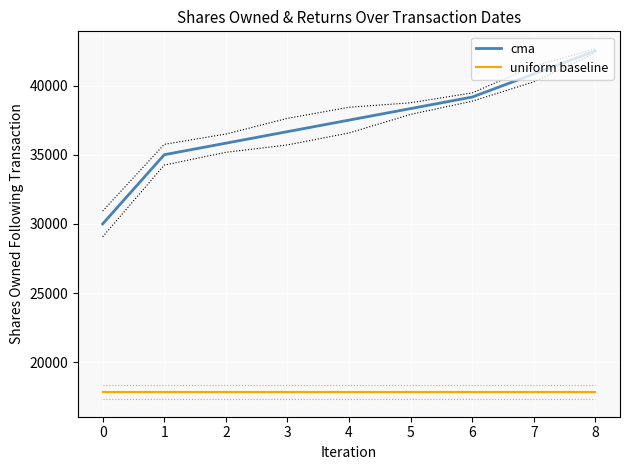

True or false: uniform baseline has a value of 17832.0 at 8.

True